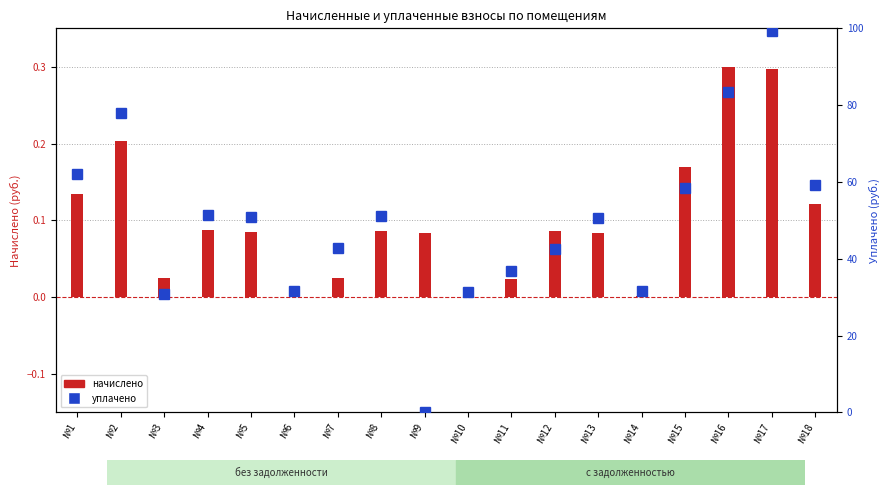

How many data points does each series have?

18